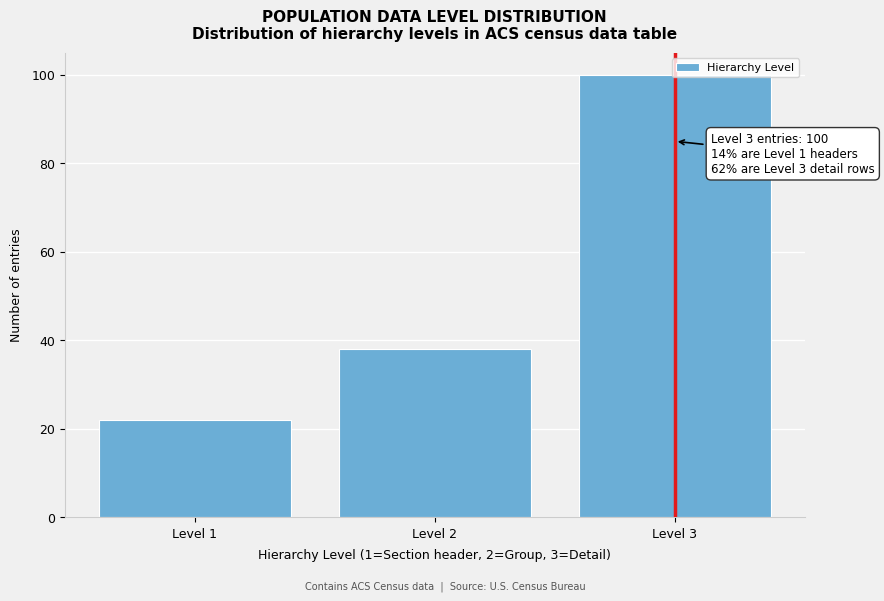

Approximately how many times larger is the value at Level 1 compared to Level 2?

0.6